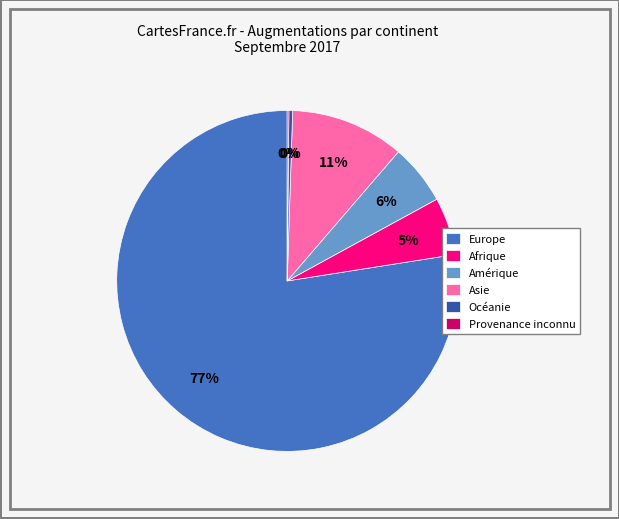

The Océanie slice represents 0% of the pie. True or false?

True